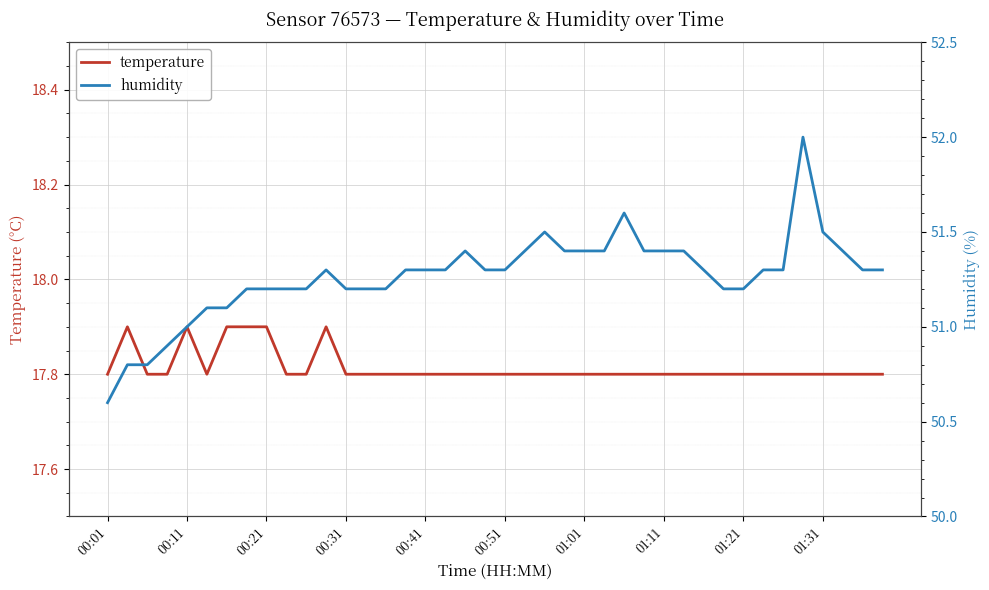

True or false: humidity and temperature intersect in this chart.

False